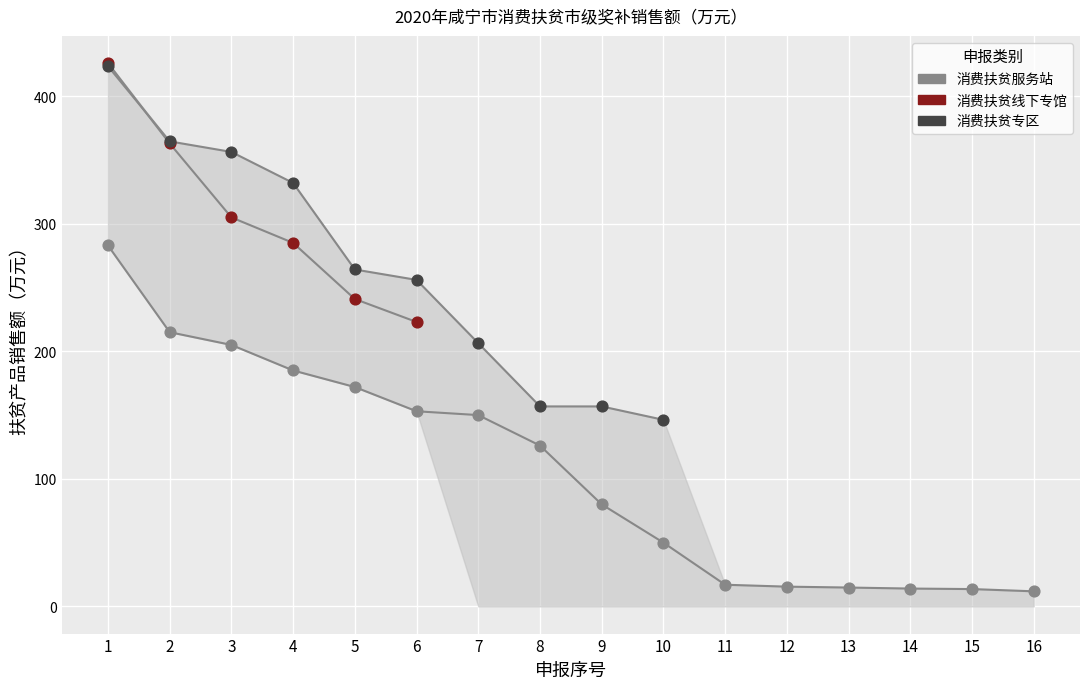

Which series contains the lowest Y value?

消费扶贫服务站